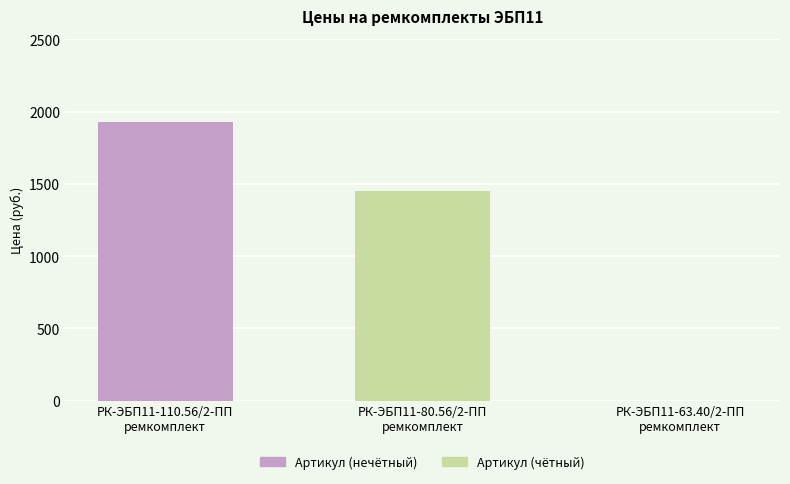

Where is the data nearest to the value 962?

РК-ЭБП11-80.56/2-ПП
ремкомплект